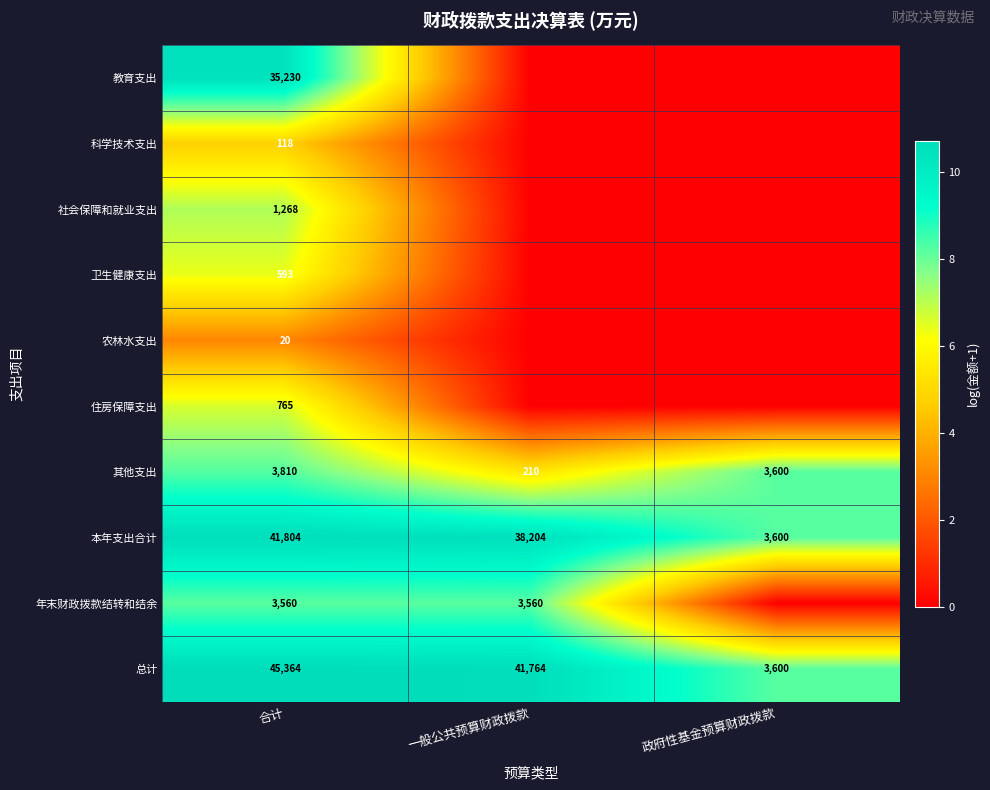

What is the difference between the maximum and minimum values in the 本年支出合计 series?

38204